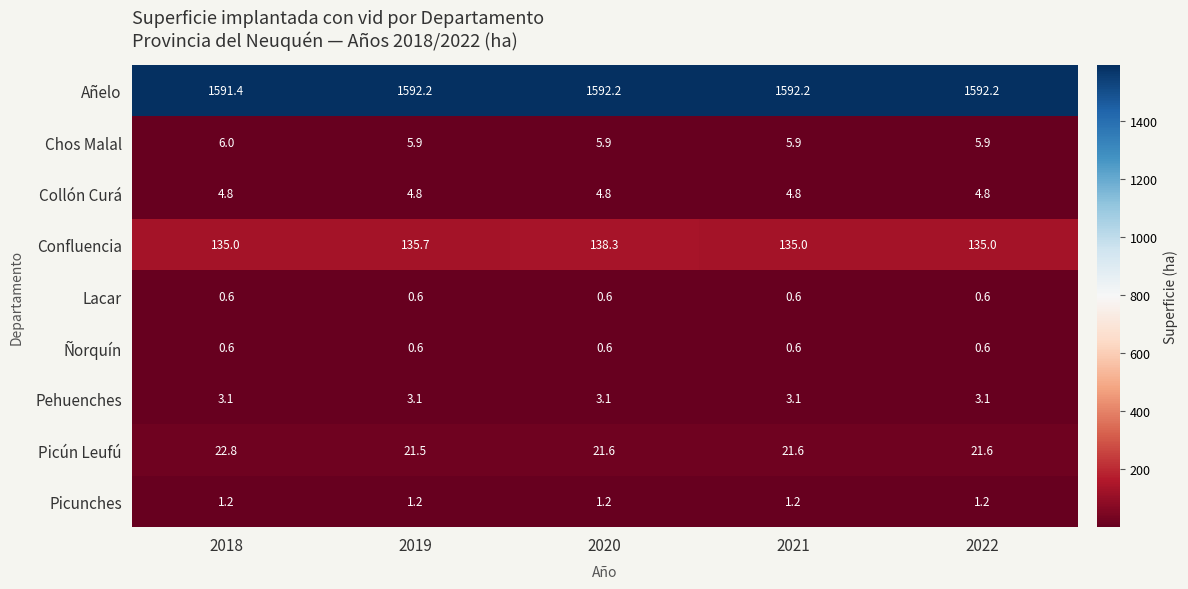

Which series has the widest spread of values?

Confluencia